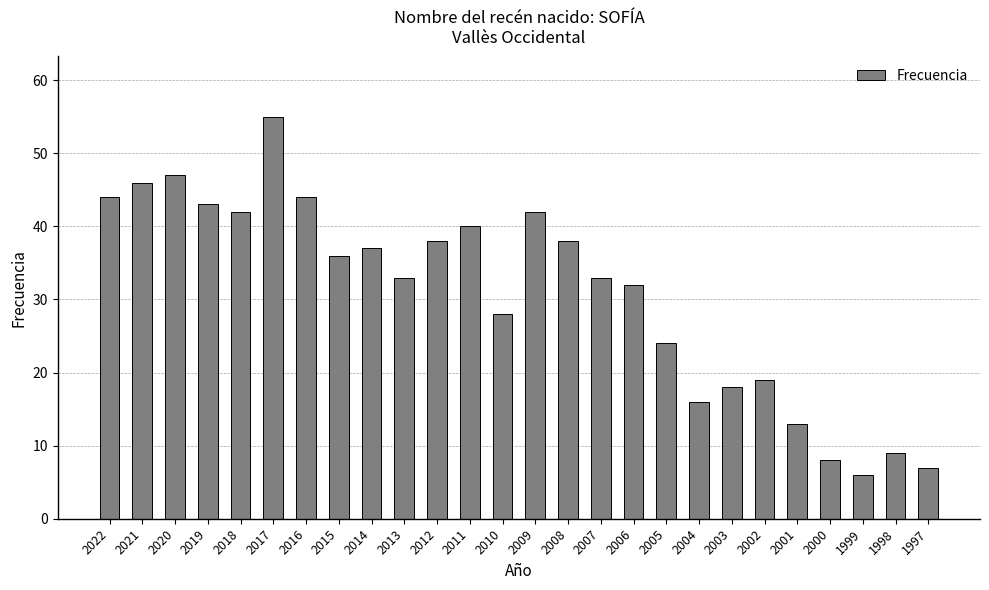

Reading left to right, list all the values displayed in this chart.

2022=44	2021=46	2020=47	2019=43	2018=42	2017=55	2016=44	2015=36	2014=37	2013=33	2012=38	2011=40	2010=28	2009=42	2008=38	2007=33	2006=32	2005=24	2004=16	2003=18	2002=19	2001=13	2000=8	1999=6	1998=9	1997=7